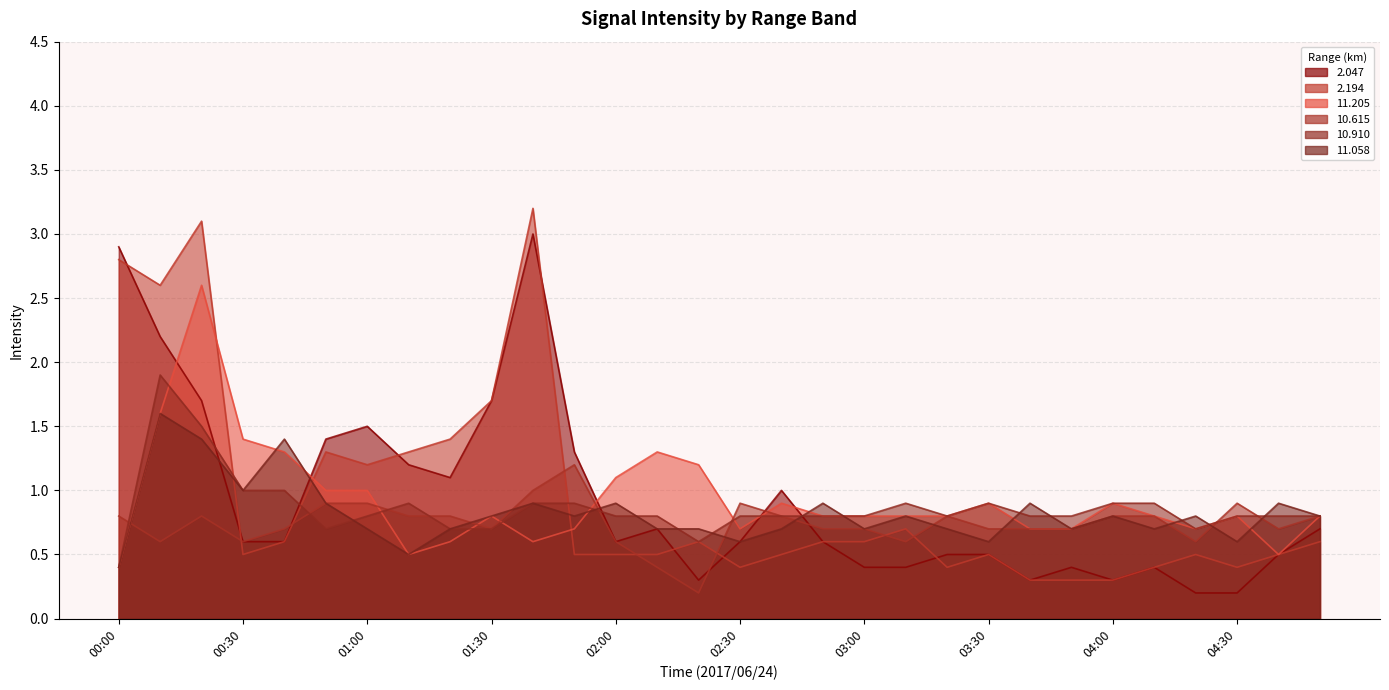

What is the label of the 6th point from the right?

04:00